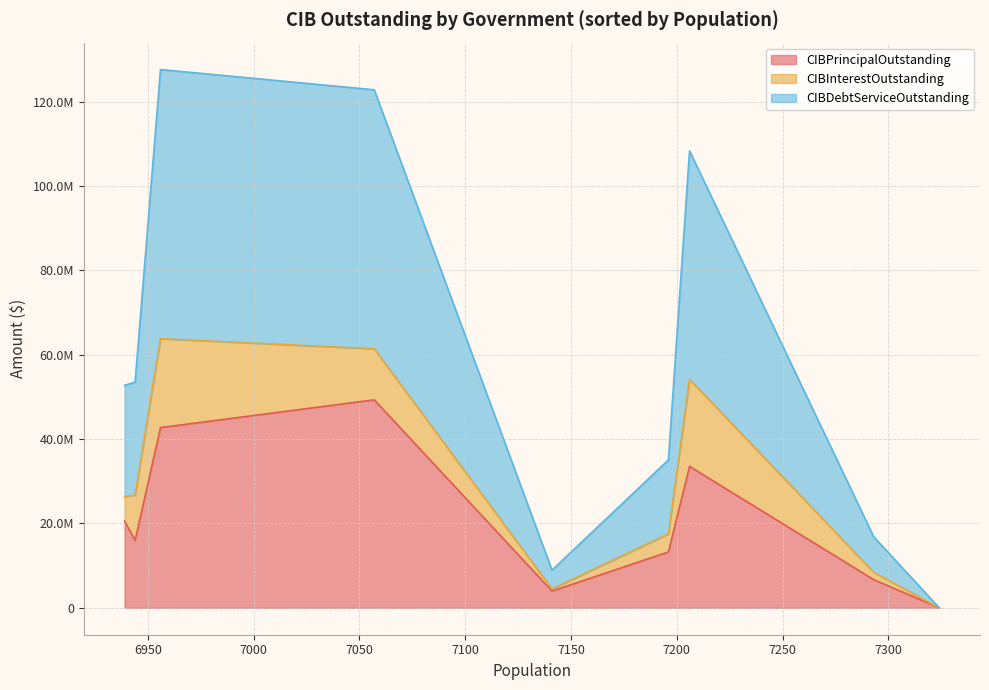

True or false: CIBDebtServiceOutstanding has a value of 26740007.5 at Josephine.

True